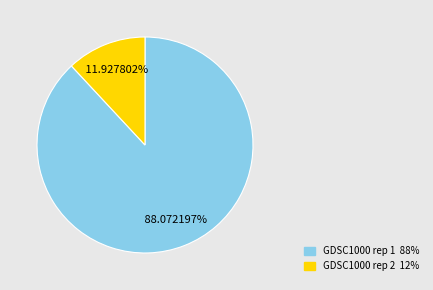

To the nearest percent, what is the difference between the GDSC1000 rep 2 and GDSC1000 rep 1 slice percentages?

76%